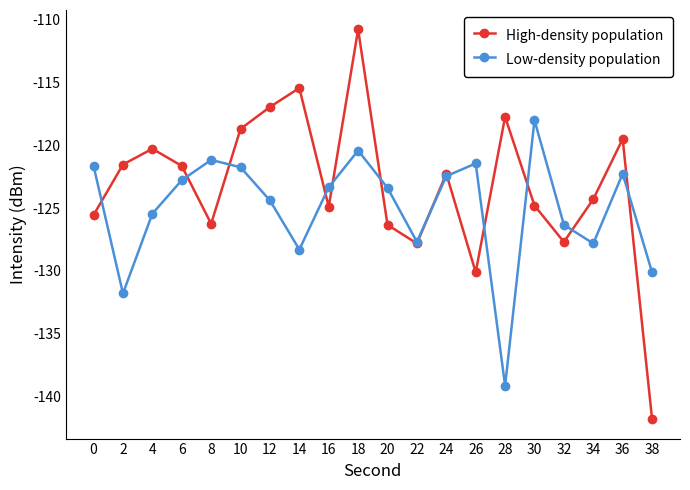

Does the chart display data point markers on the line(s)?

Yes